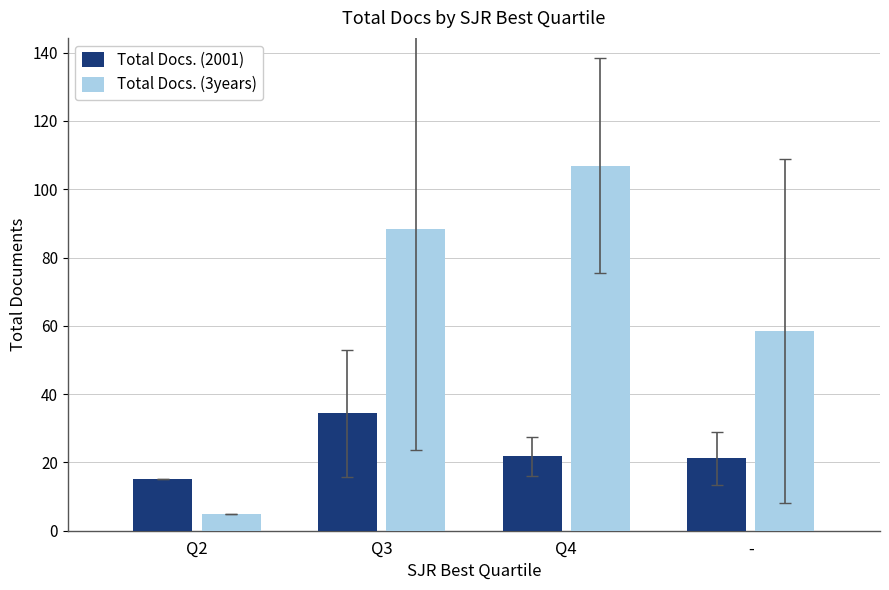

What is the value of the Total Docs. (2001) bar at the 2nd from the left?

34.3